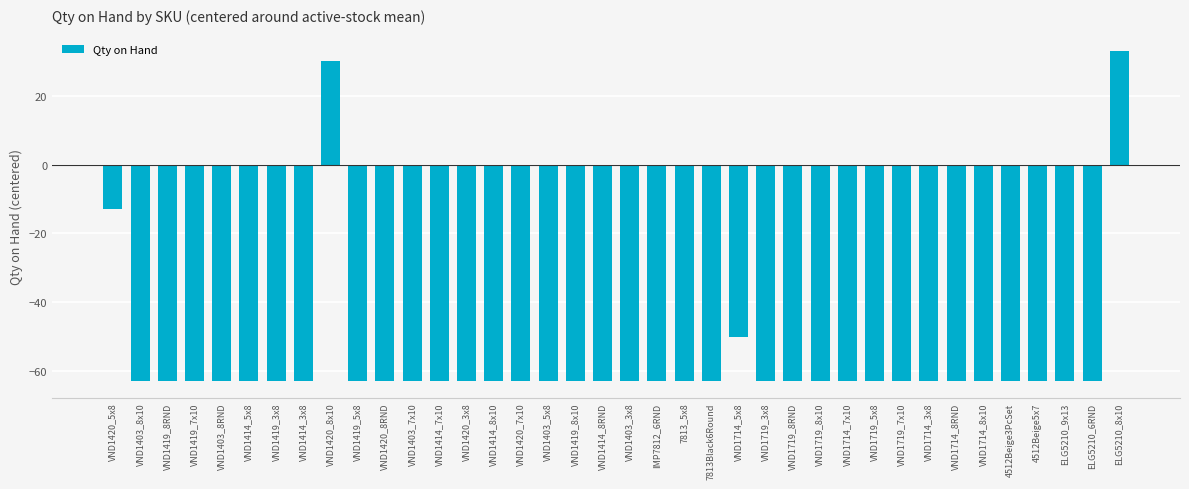

What is the sum of all values?

-2142